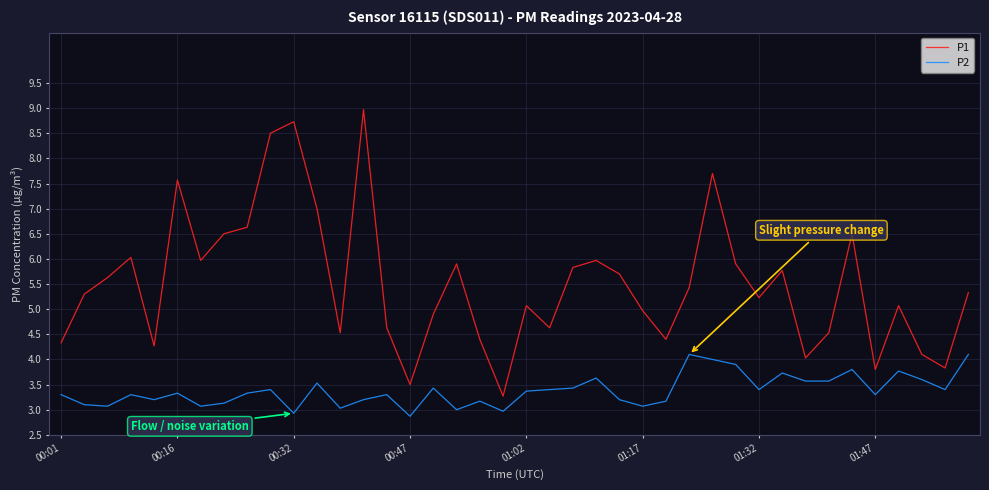

Which series has the largest total across all categories?

P1